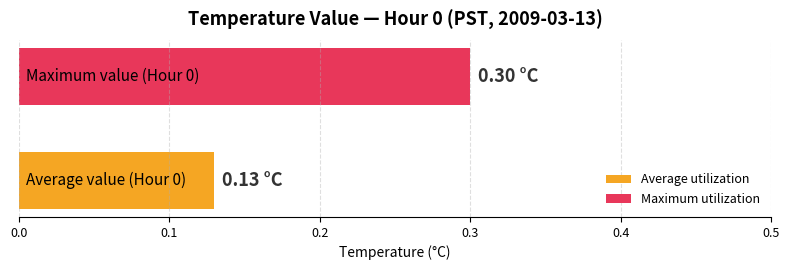

What is the sum of all values?

0.4